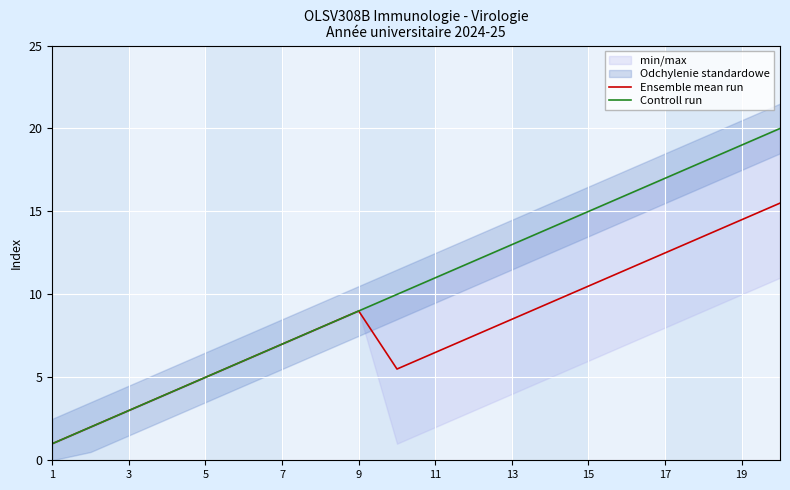

True or false: Controll run has more than 1 interior local peaks.

False